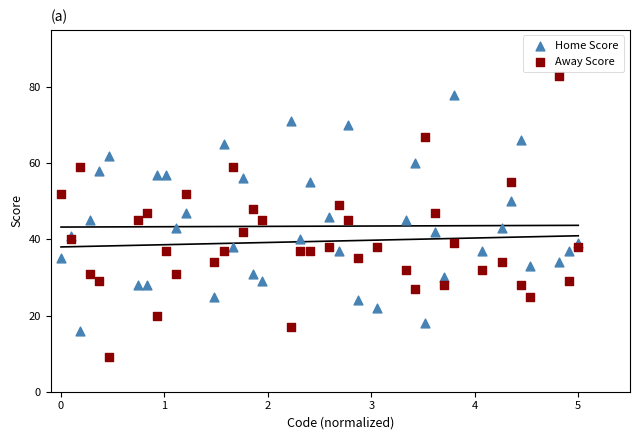

Across all data points, what is the range of Y values (max minus min)?

74